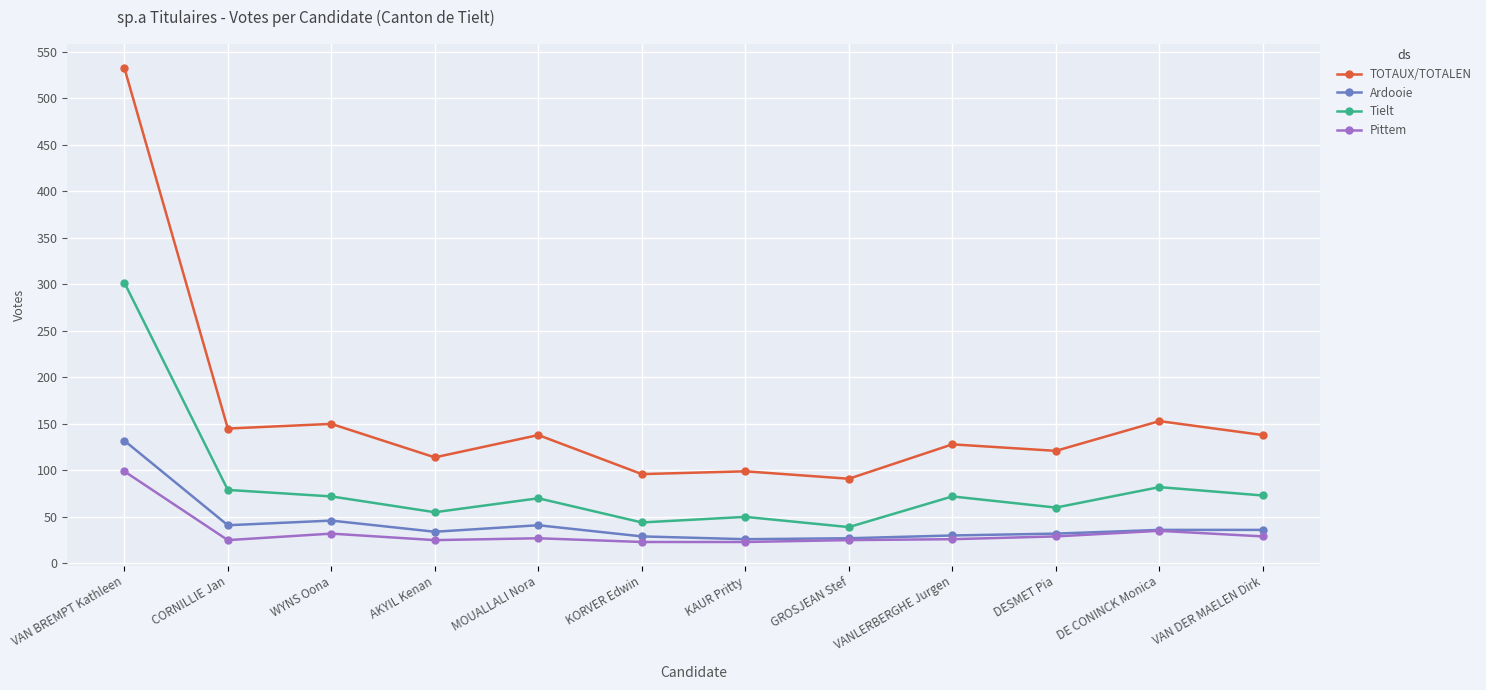

Read the Tielt value at KAUR Pritty.

50